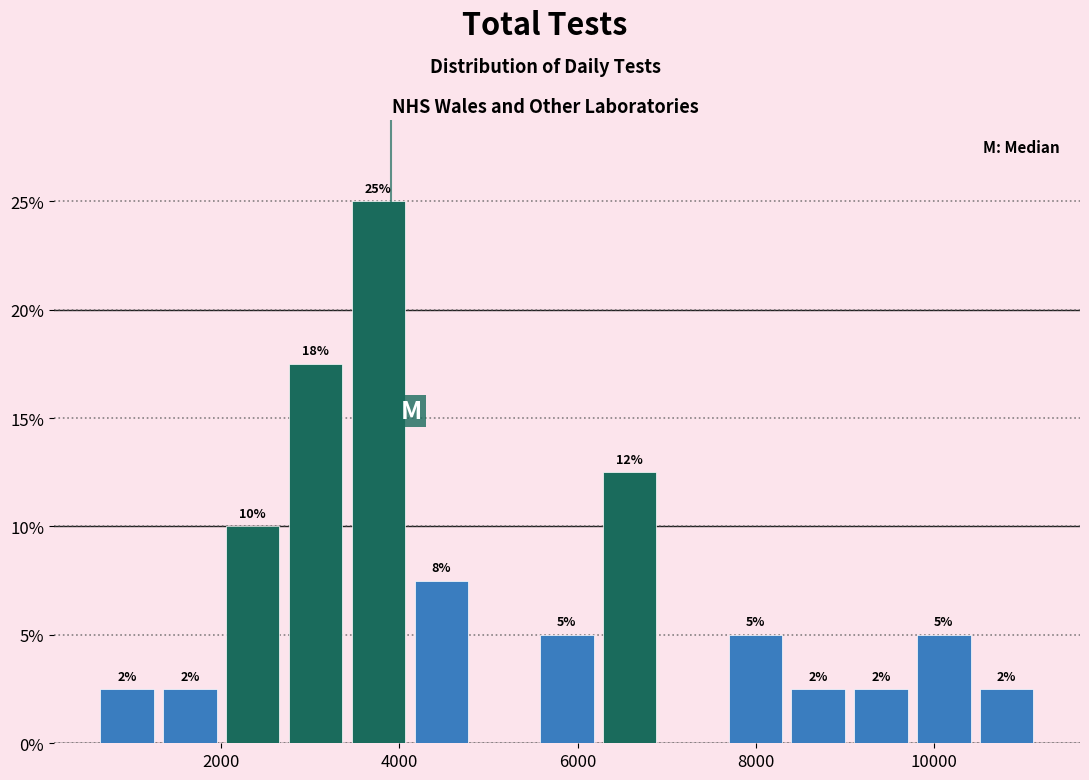

Read against the x-axis, roughly where is the centre of the tallest bar?

3800